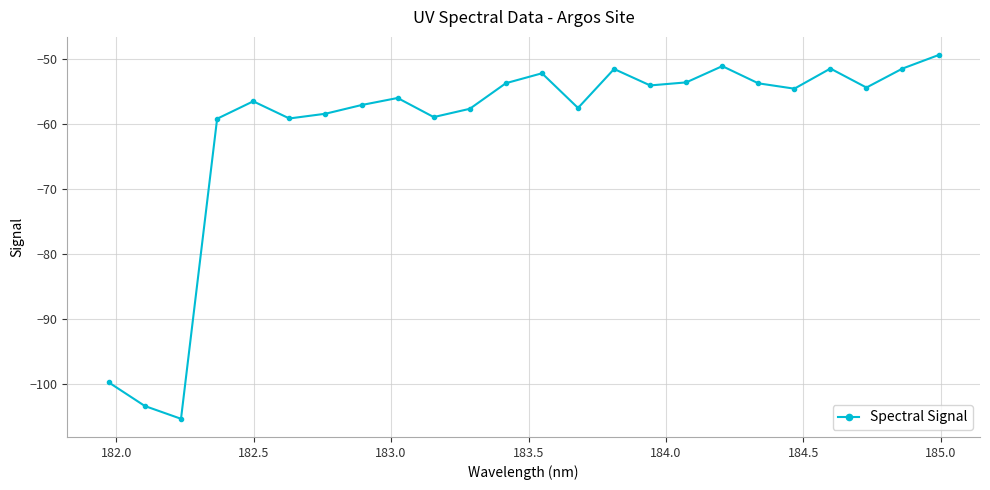

What is the difference between the second highest and minimum values?

54.2